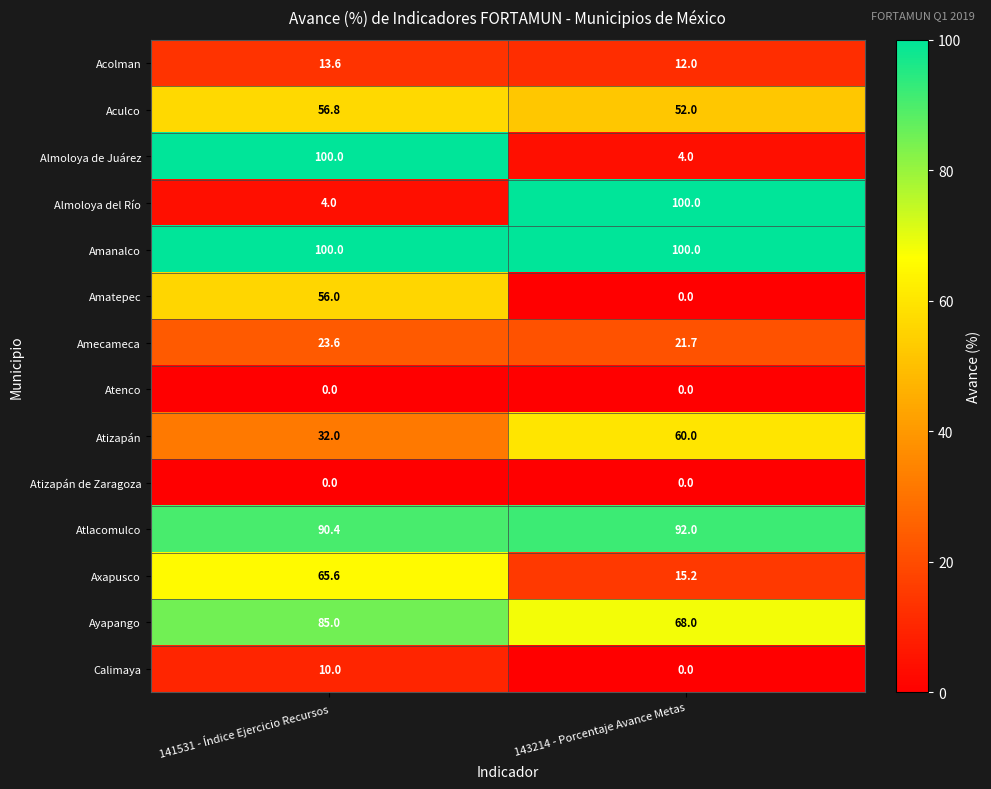

What is the difference between the highest and lowest values at 143214 - Porcentaje Avance Metas?

100.0